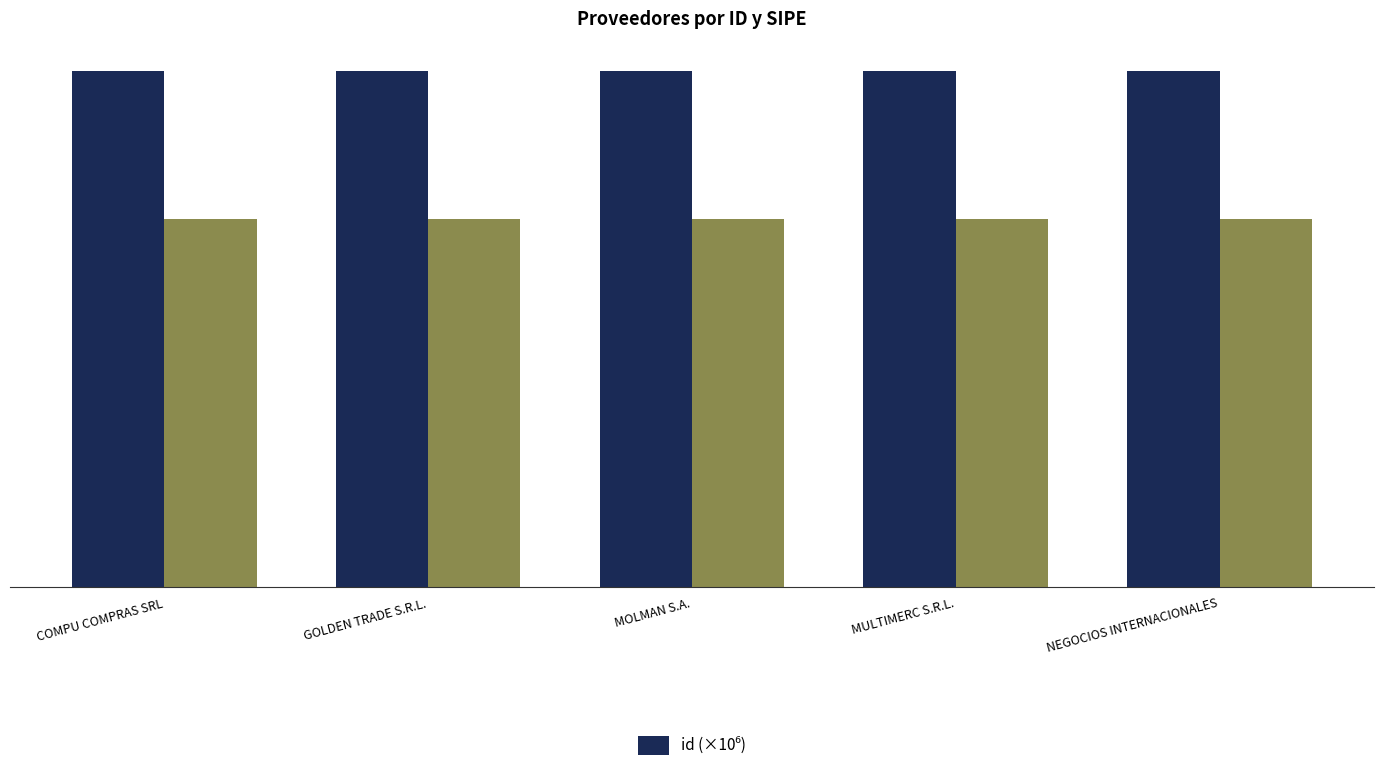

What is the label of the 3rd bar from the left?

MOLMAN S.A.